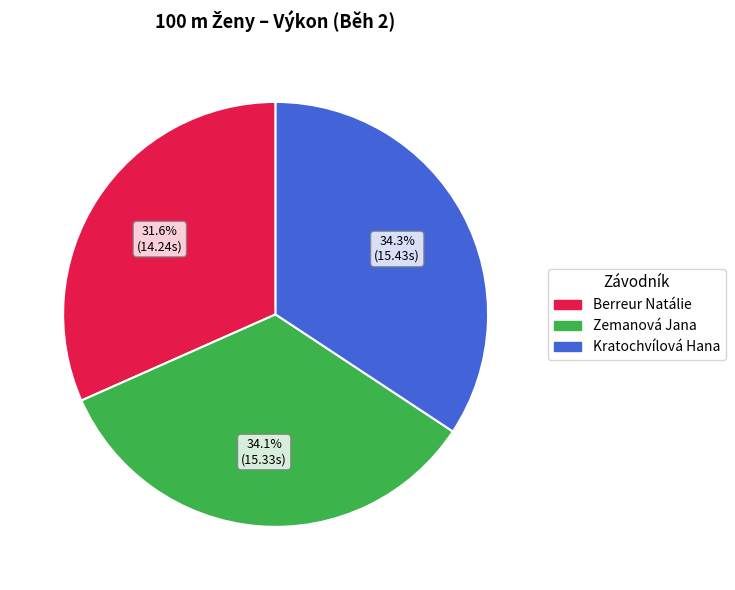

Which category has the smallest portion of the pie?

Berreur Natálie